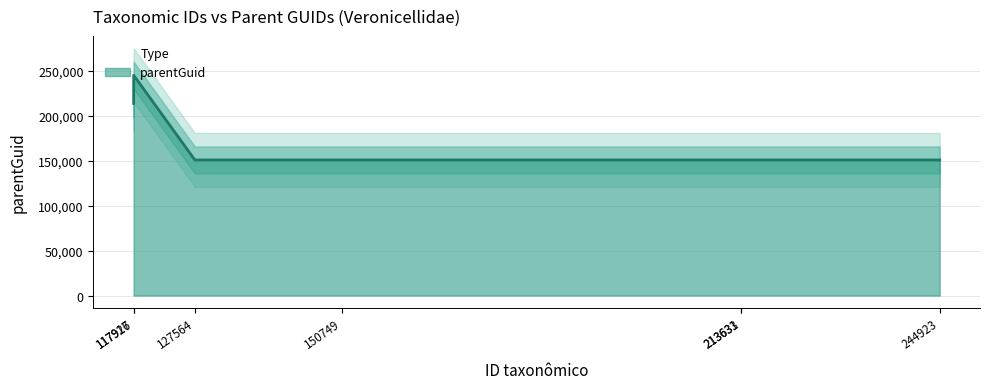

What is the label of the 6th point from the left?

213633